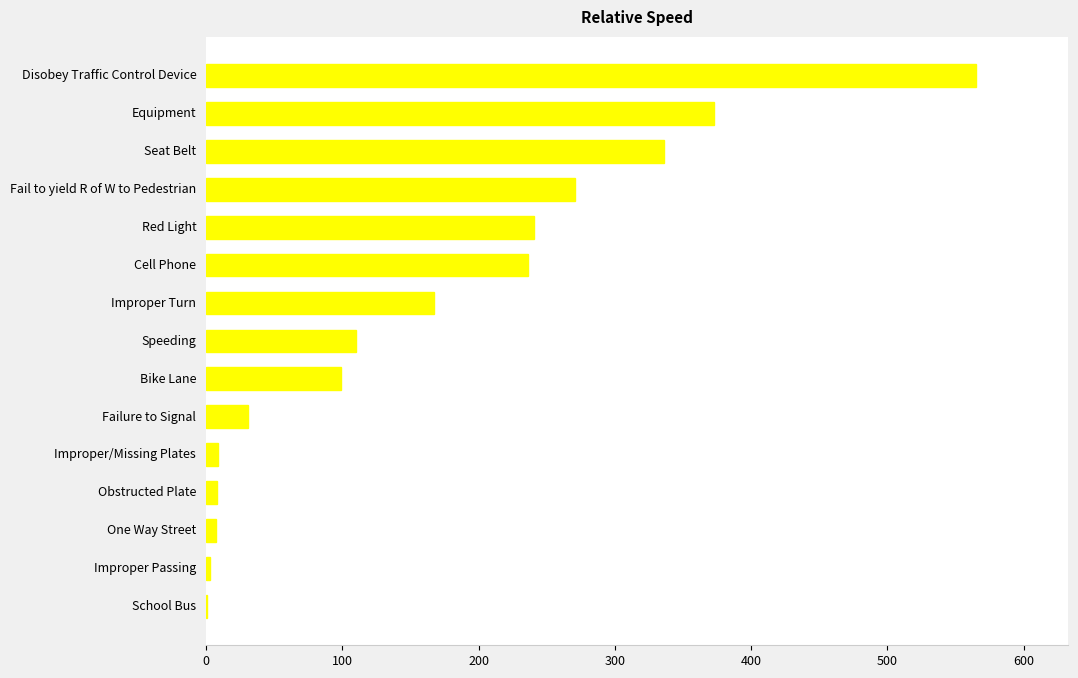

Where is the data nearest to the value 283?

Fail to yield R of W to Pedestrian